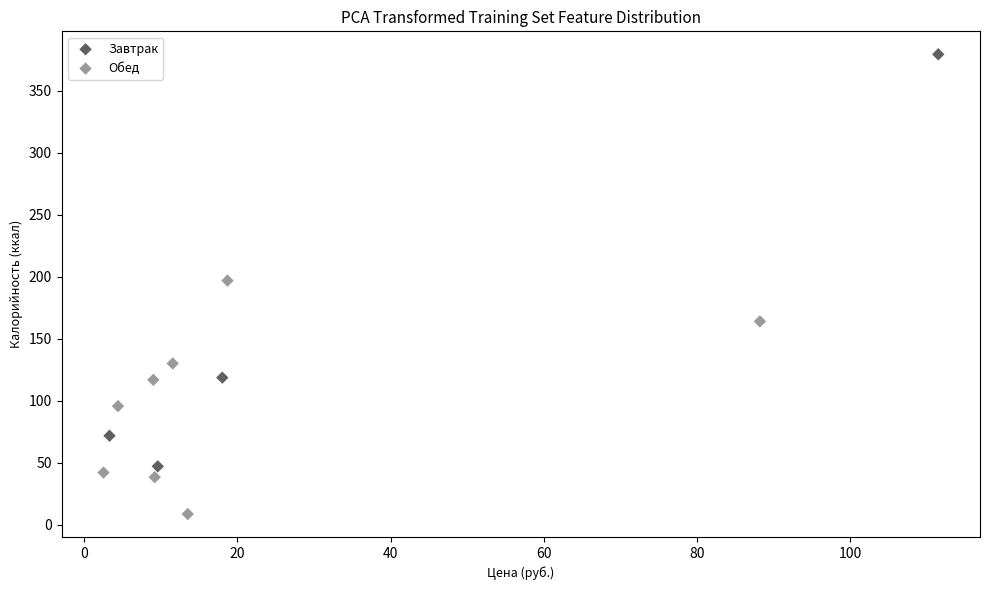

Which series has the largest Y range (max minus min)?

Завтрак